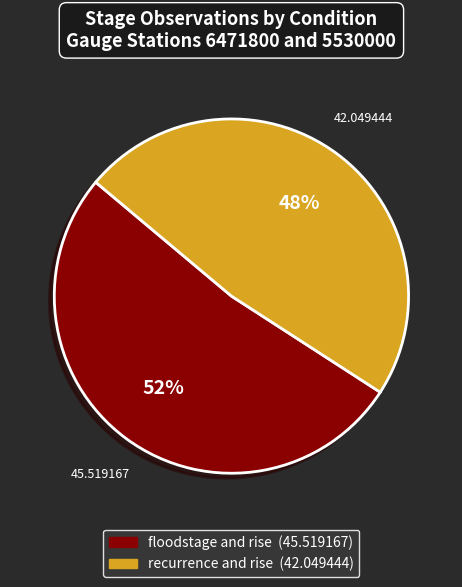

To the nearest percent, what is the combined percentage of floodstage and rise and recurrence and rise?

100%